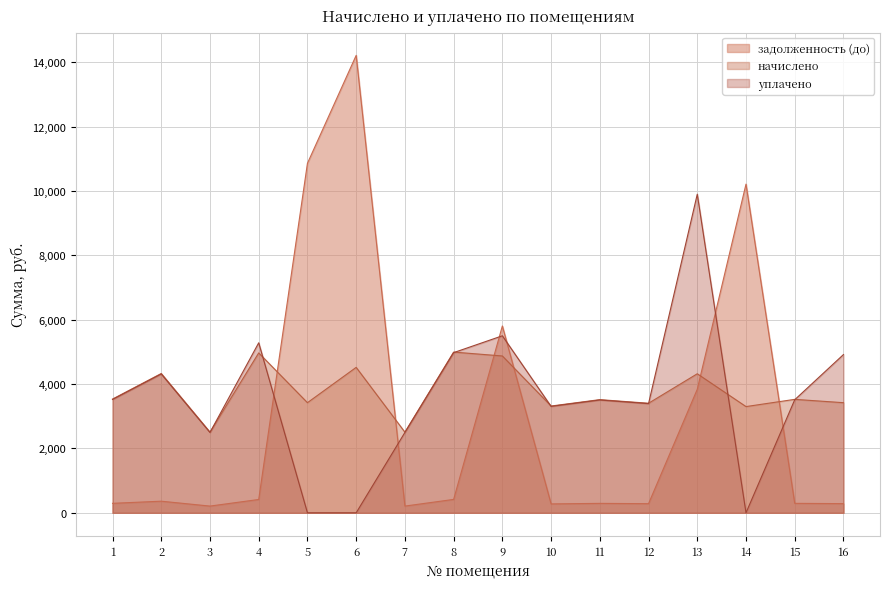

What is the lowest value of the начислено series?

2505.6